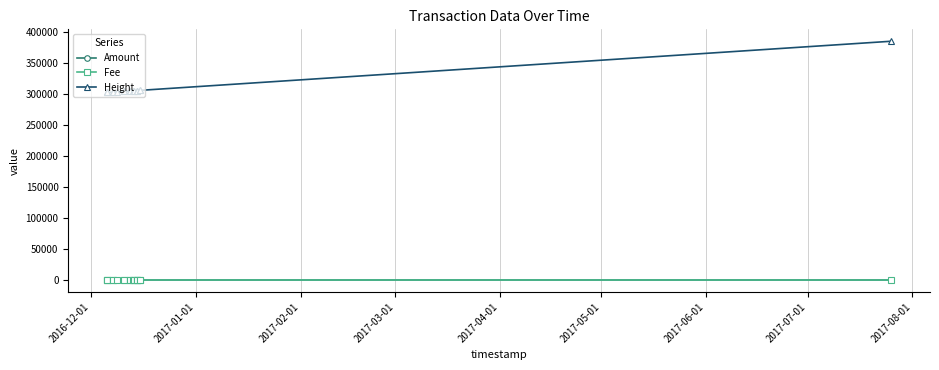

The value of Amount at 2017-02-01 is -2. True or false?

False